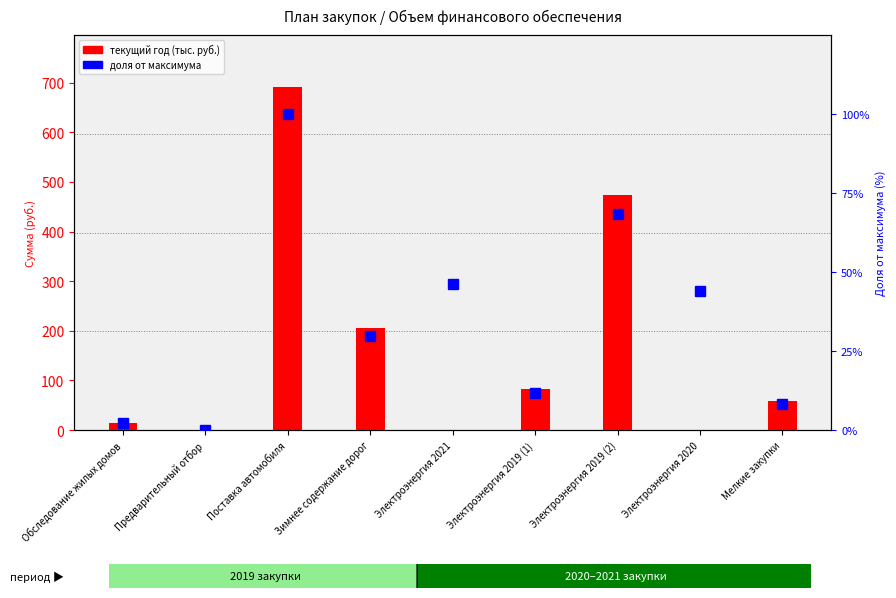

The current year (тыс. руб.) series shows 114.9 at Электроэнергия 2019 (1). True or false?

False